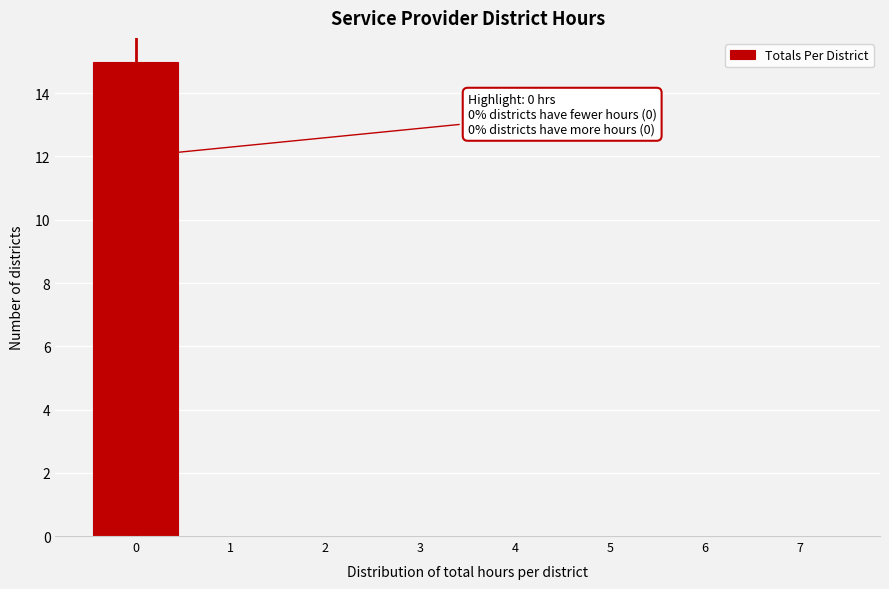

Over which range of the x-axis is the bar tallest?

-0.5 to 0.5